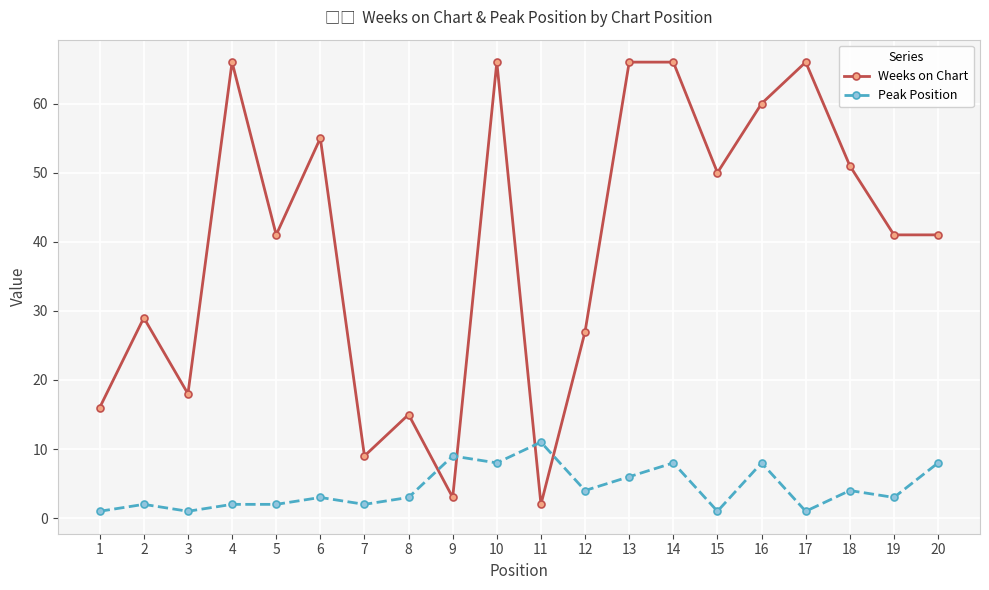

Which category has the highest value in the Peak Position series?

11